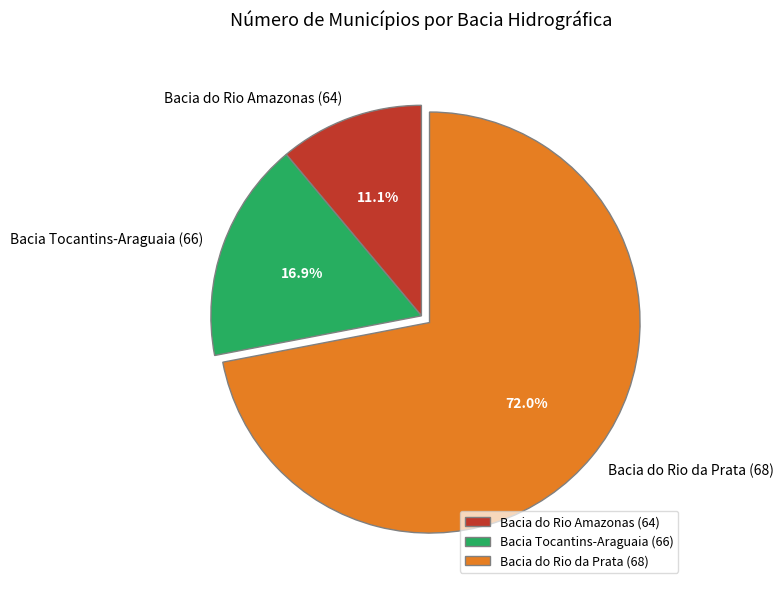

To the nearest percent, what is the difference between the Bacia Tocantins-Araguaia (66) and Bacia do Rio Amazonas (64) slice percentages?

6%